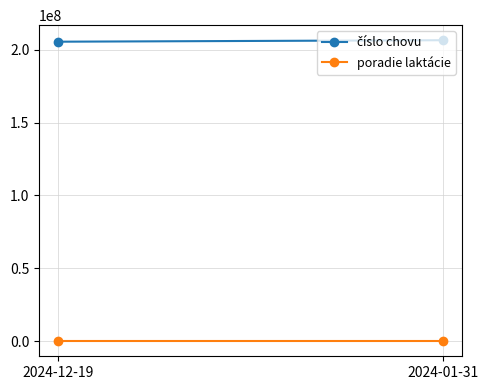

Rank the categories by číslo chovu value from highest to lowest.

2024-01-31, 2024-12-19